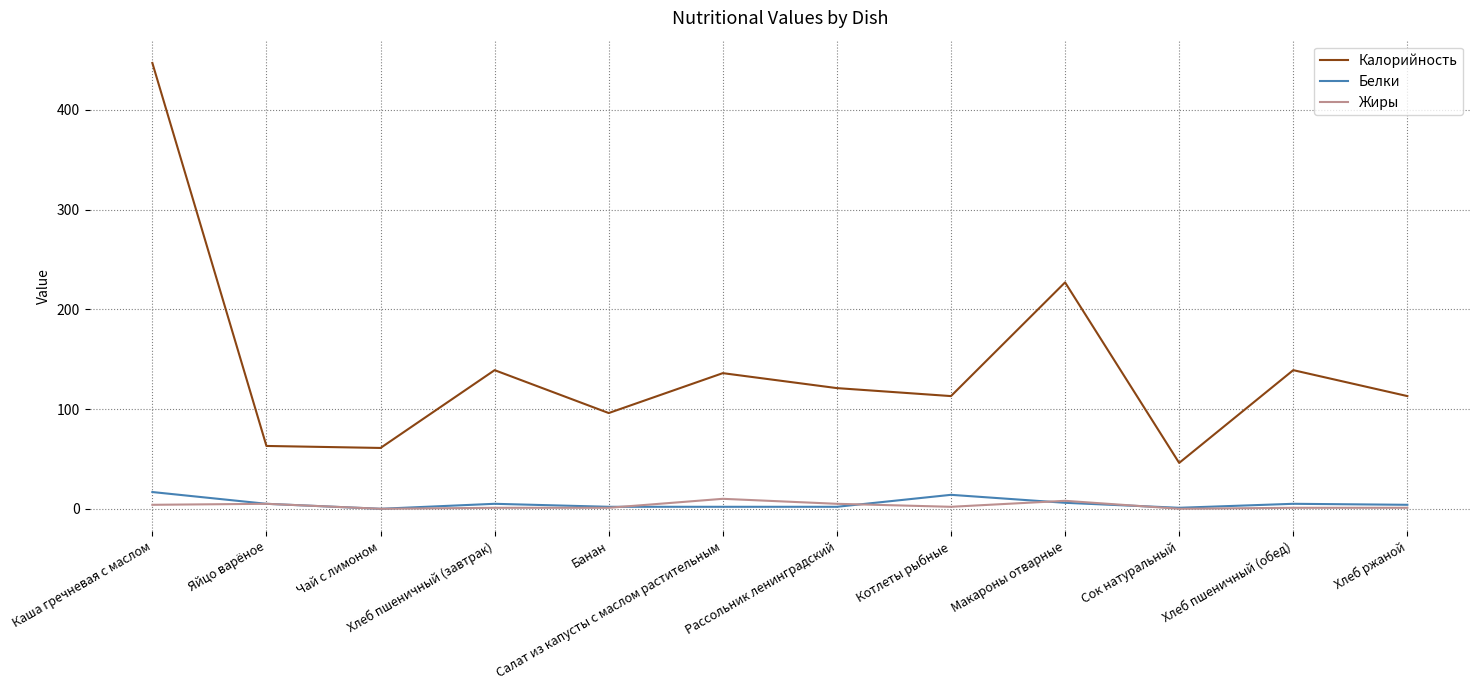

At which label does Белки first exceed 5?

Каша гречневая с маслом